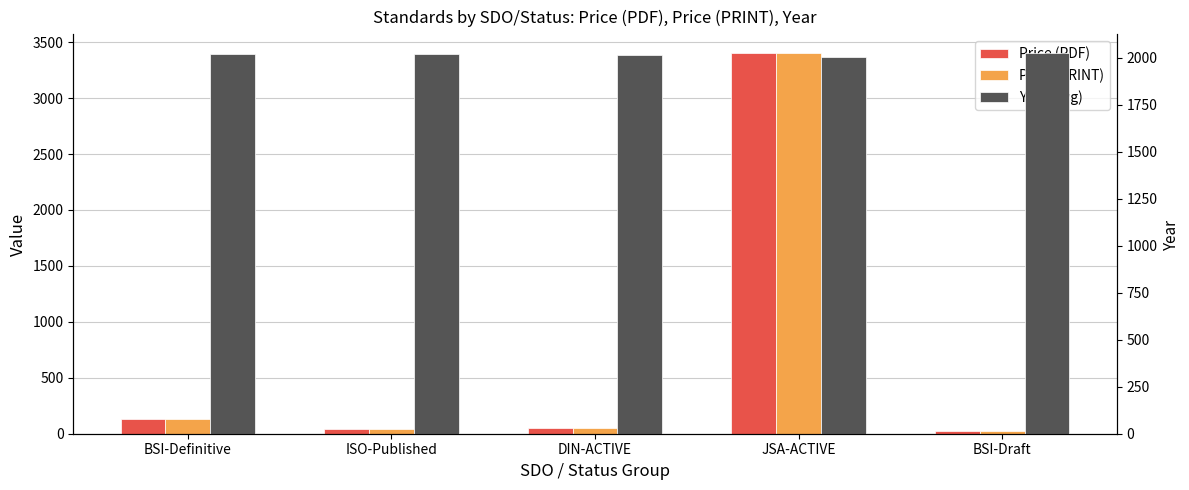

How many bars are there in total?

15